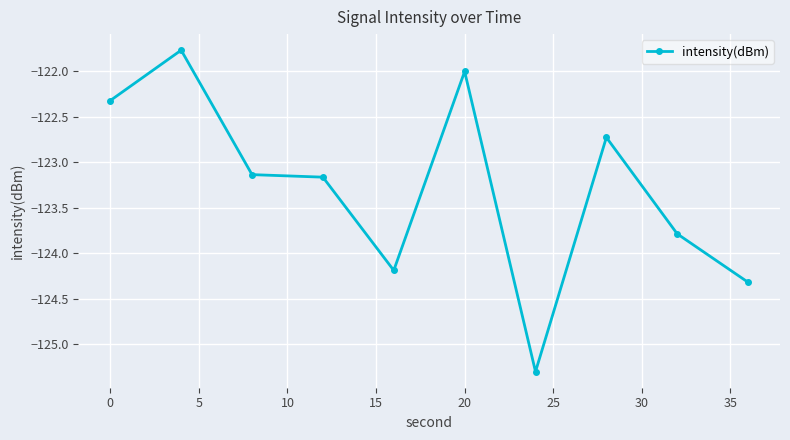

True or false: the data has more than 0 interior local peaks.

True